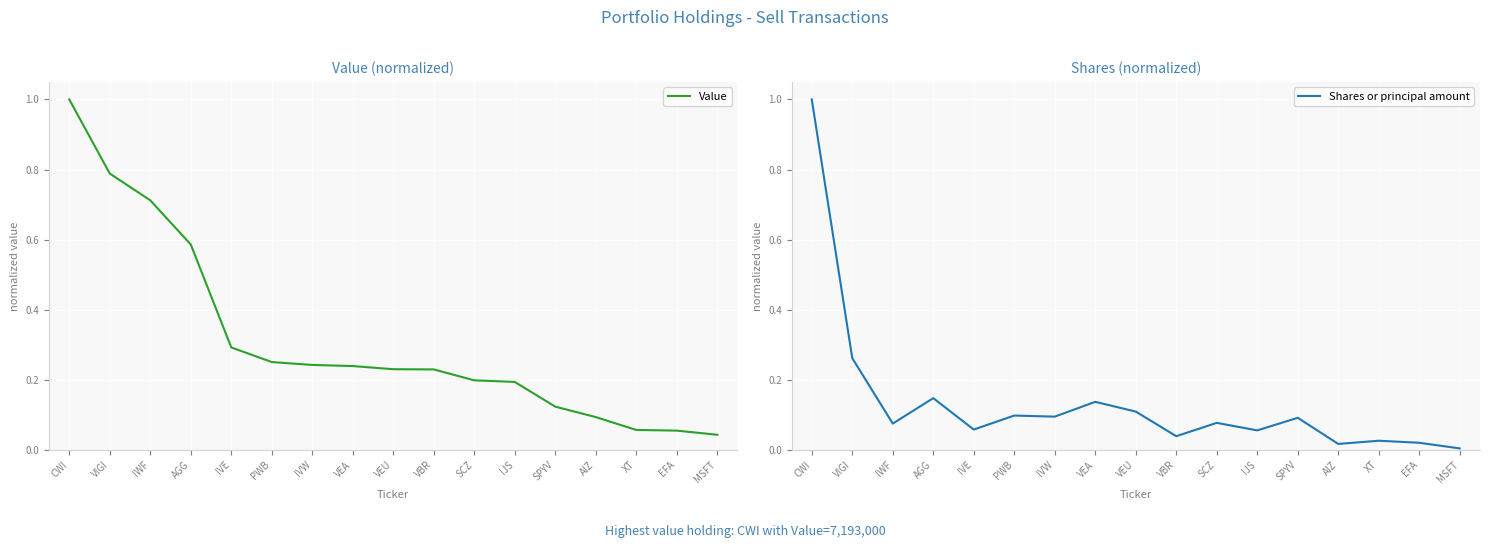

Reading left to right, list all the values displayed in this chart.

Value: 1.0	0.8	0.7	0.6	0.3	0.3	0.2	0.2	0.2	0.2	0.2	0.2	0.1	0.1	0.1	0.1	0.0
Shares or principal amount: 1.0	0.3	0.1	0.1	0.1	0.1	0.1	0.1	0.1	0.0	0.1	0.1	0.1	0.0	0.0	0.0	0.0